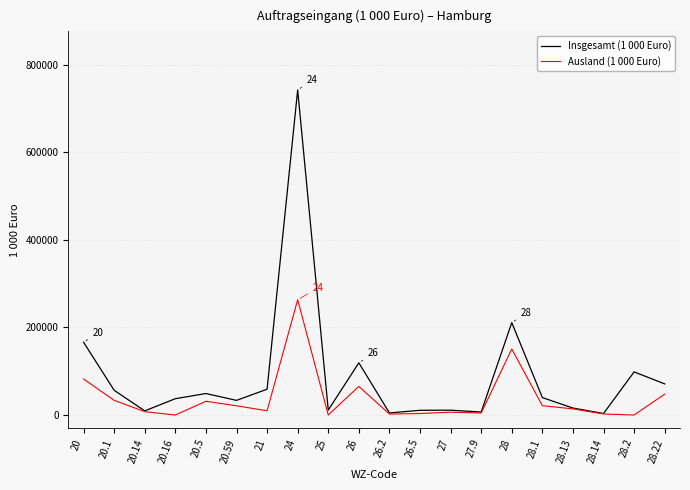

The value of Ausland (1 000 Euro) at 27 is 6474.0. True or false?

True